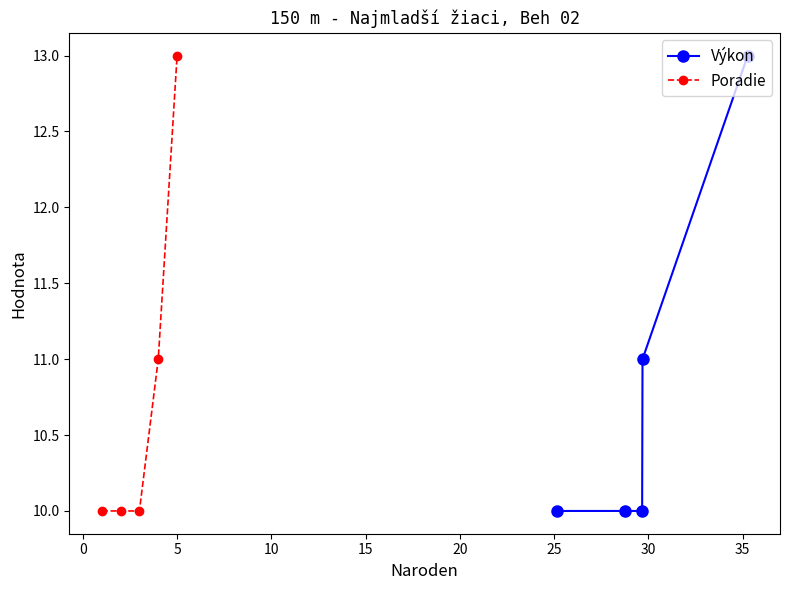

What is the maximum value for Výkon?

13